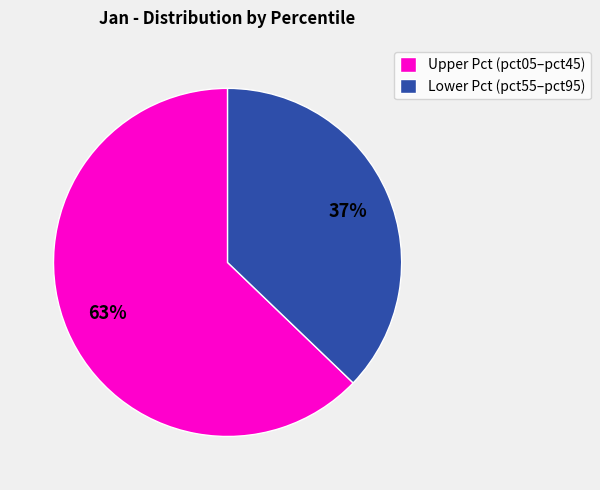

To the nearest percent, what is the average slice percentage?

50%